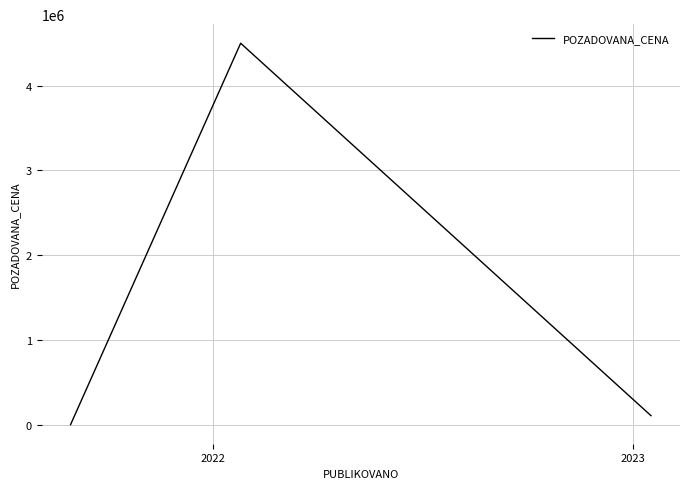

What is the greatest value displayed?

4500000